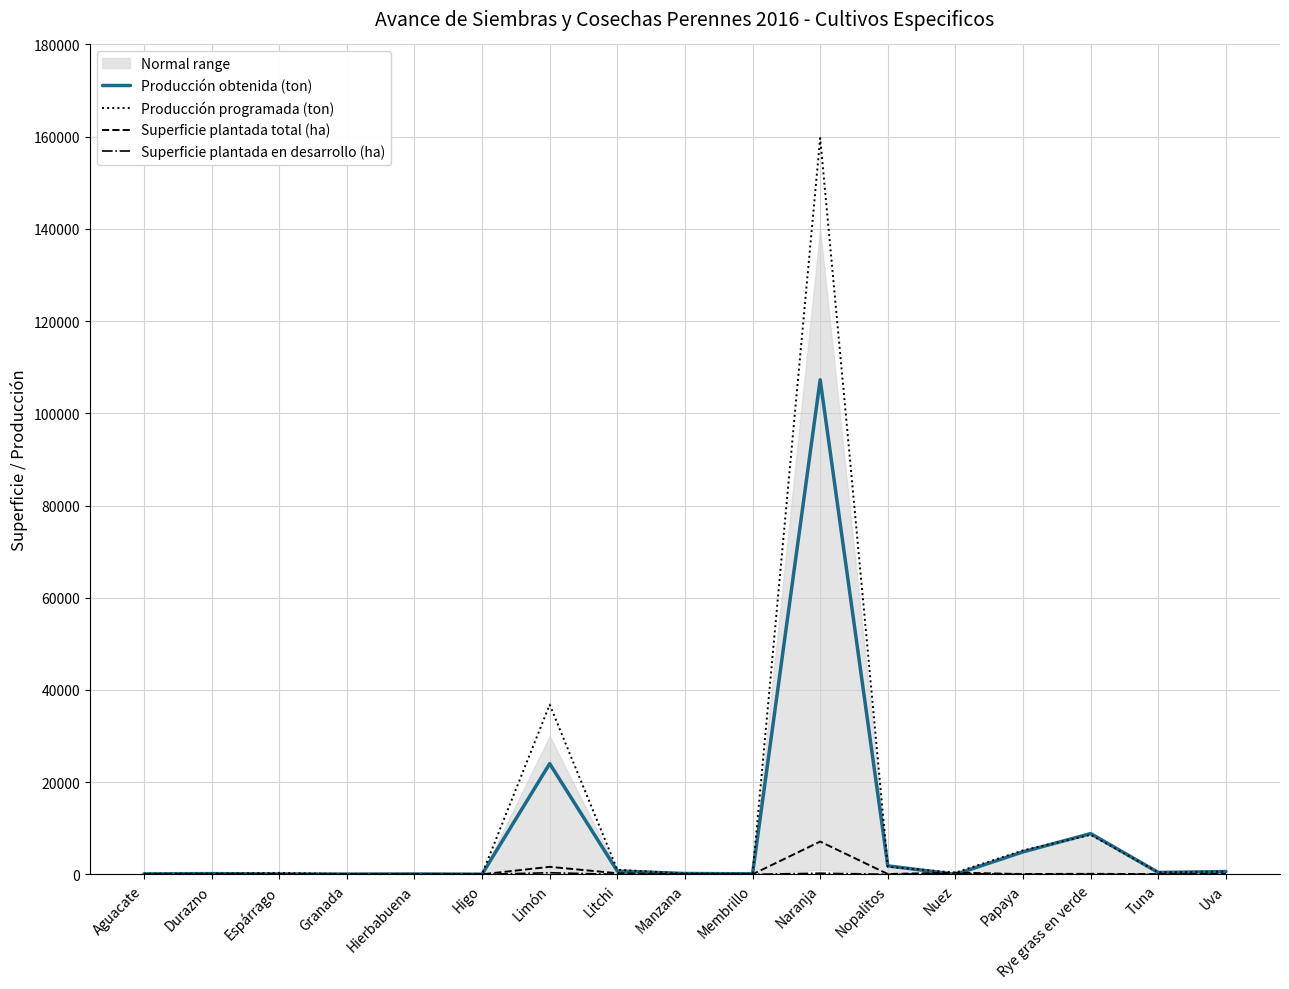

What position from the right is Uva?

1